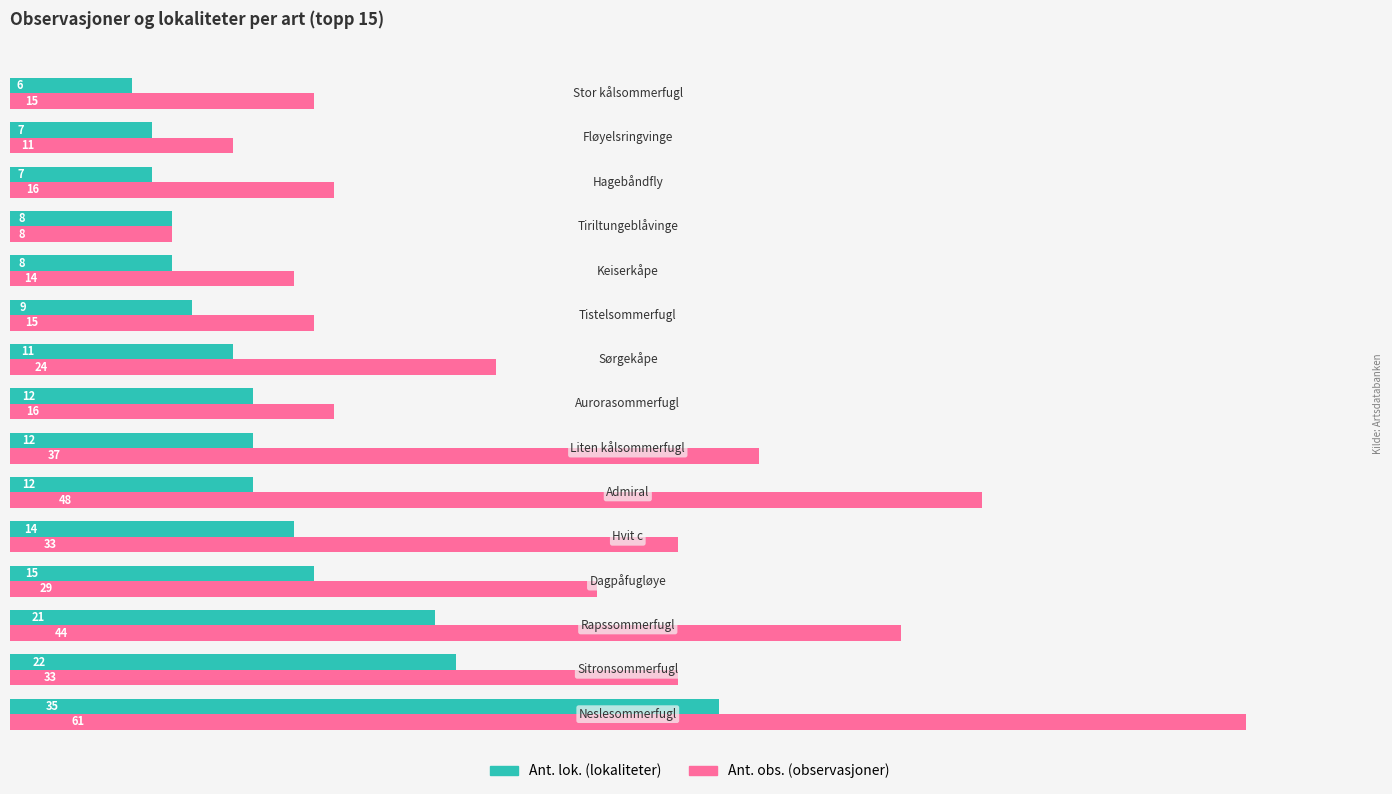

What is the smallest value displayed?

6